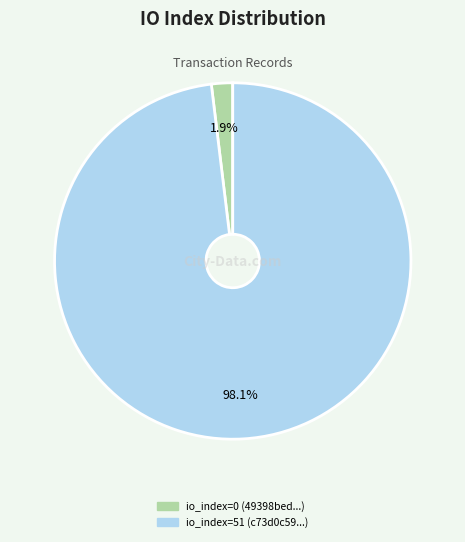

Which has a higher value, io_index=0 (49398bed...) or io_index=51 (c73d0c59...)?

io_index=51 (c73d0c59...)